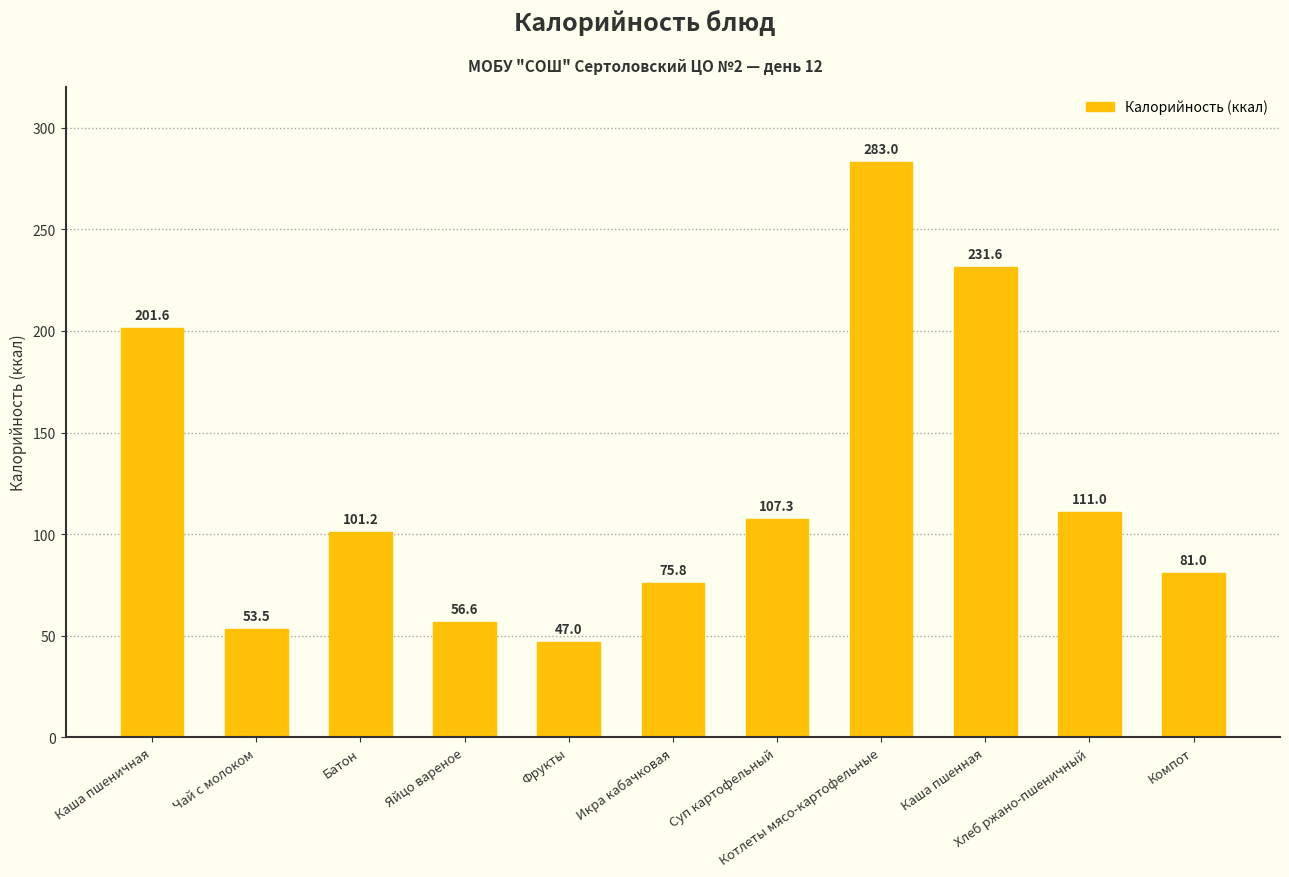

Reading left to right, transcribe all the data shown in this chart.

Каша пшеничная=201.6	Чай с молоком=53.5	Батон=101.2	Яйцо вареное=56.6	Фрукты=47.0	Икра кабачковая=75.8	Суп картофельный=107.3	Котлеты мясо-картофельные=283.0	Каша пшенная=231.6	Хлеб ржано-пшеничный=111.0	Компот=81.0